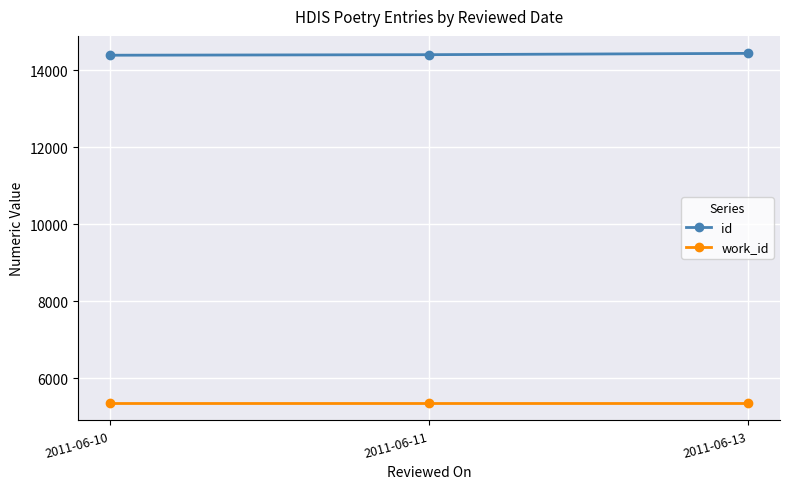

At 2011-06-11, list the series in order from largest to smallest.

id, work_id